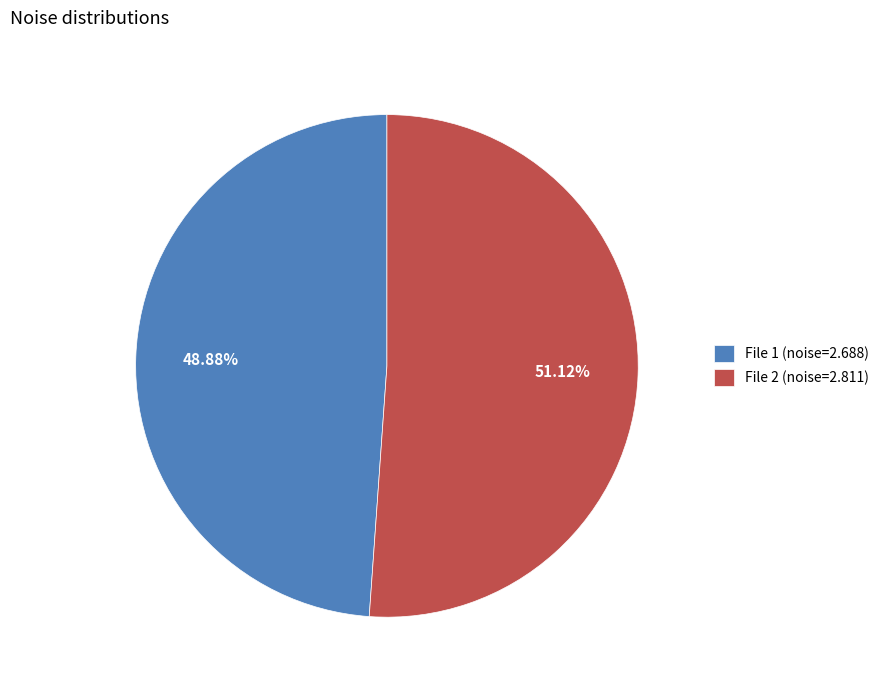

What is the ratio of the value at File 1 (noise=2.688) to the value at File 2 (noise=2.811)?

1.0